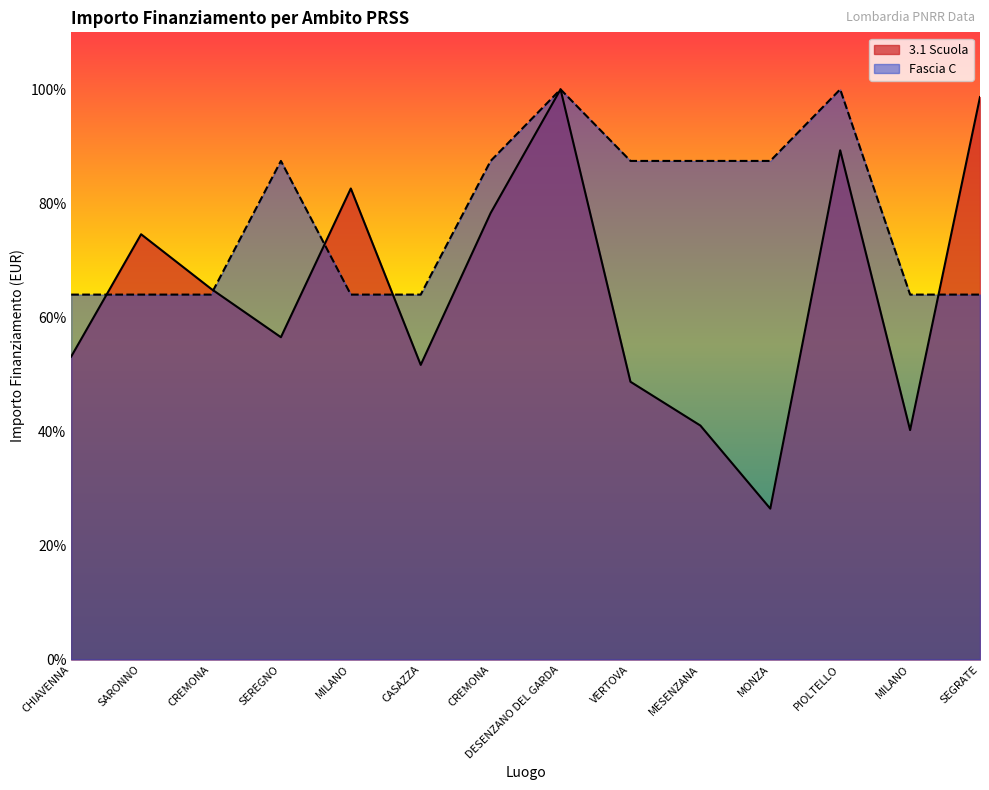

Rank the series by their average value, from highest to lowest.

Fascia C, 3.1 Scuola